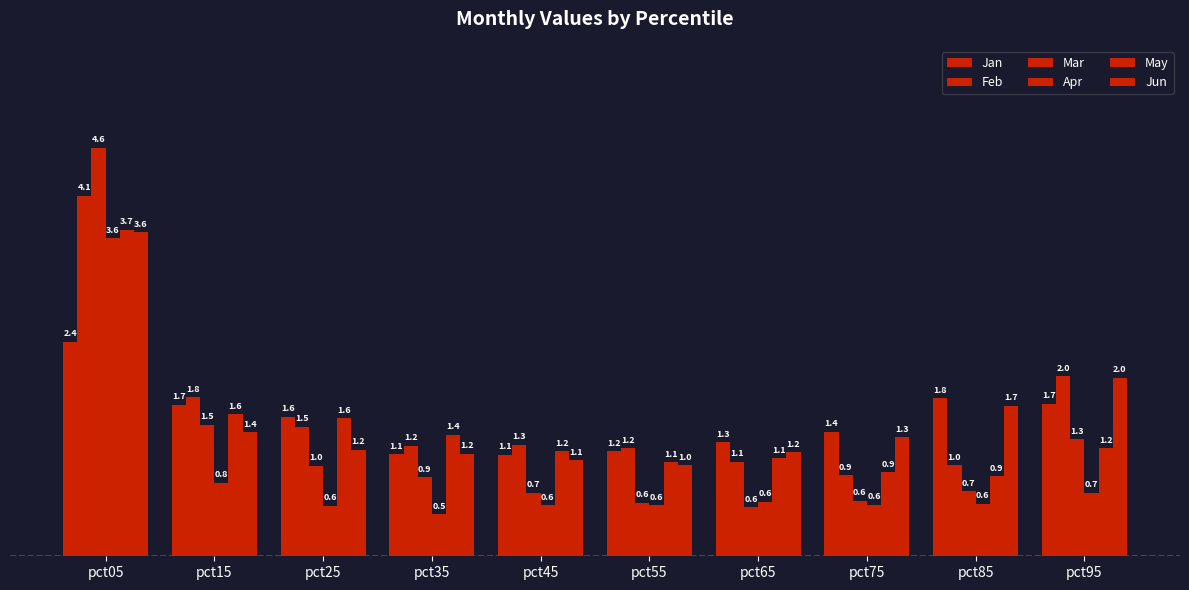

What is the average value of the Jan series?

1.5